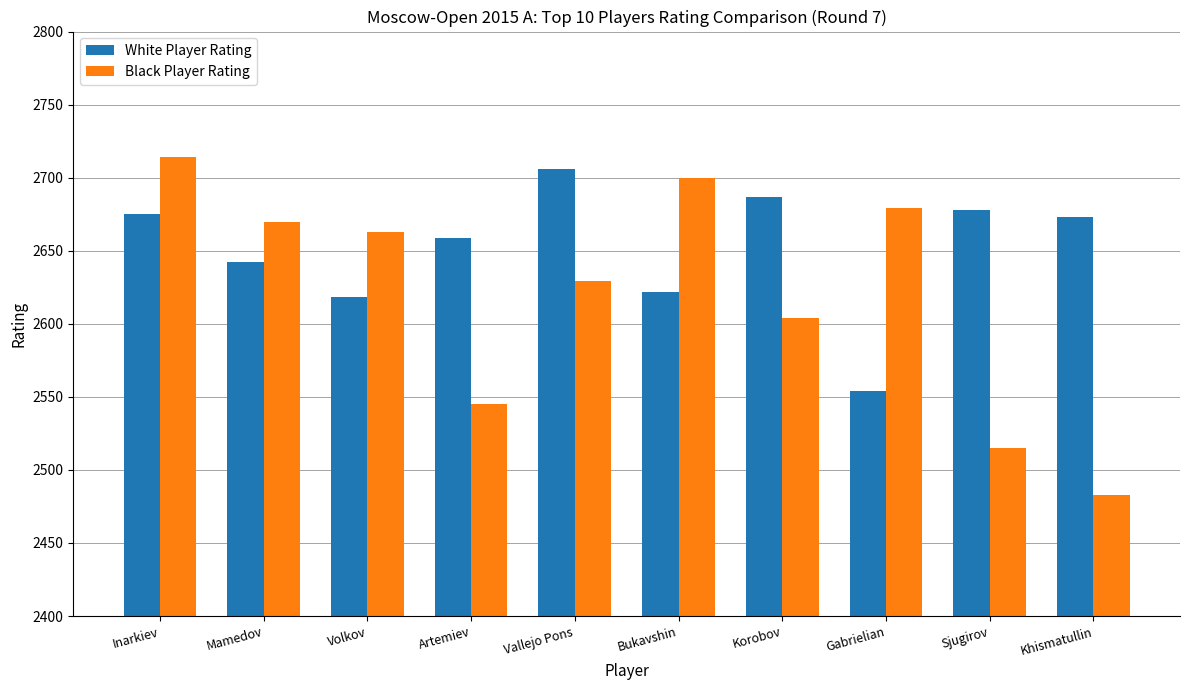

List the series in order of their overall mean, highest first.

White Player Rating, Black Player Rating